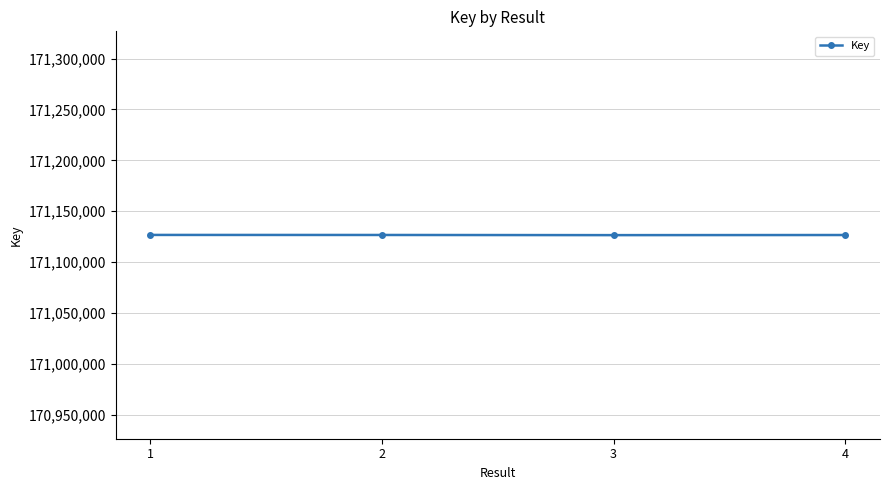

What is the sum of all values?

684506520